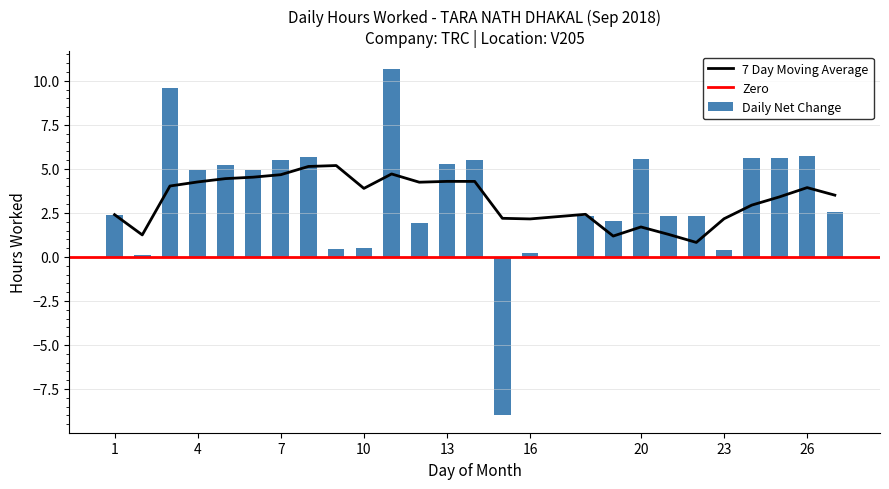

What is the value of the 2nd bar from the left?

0.1